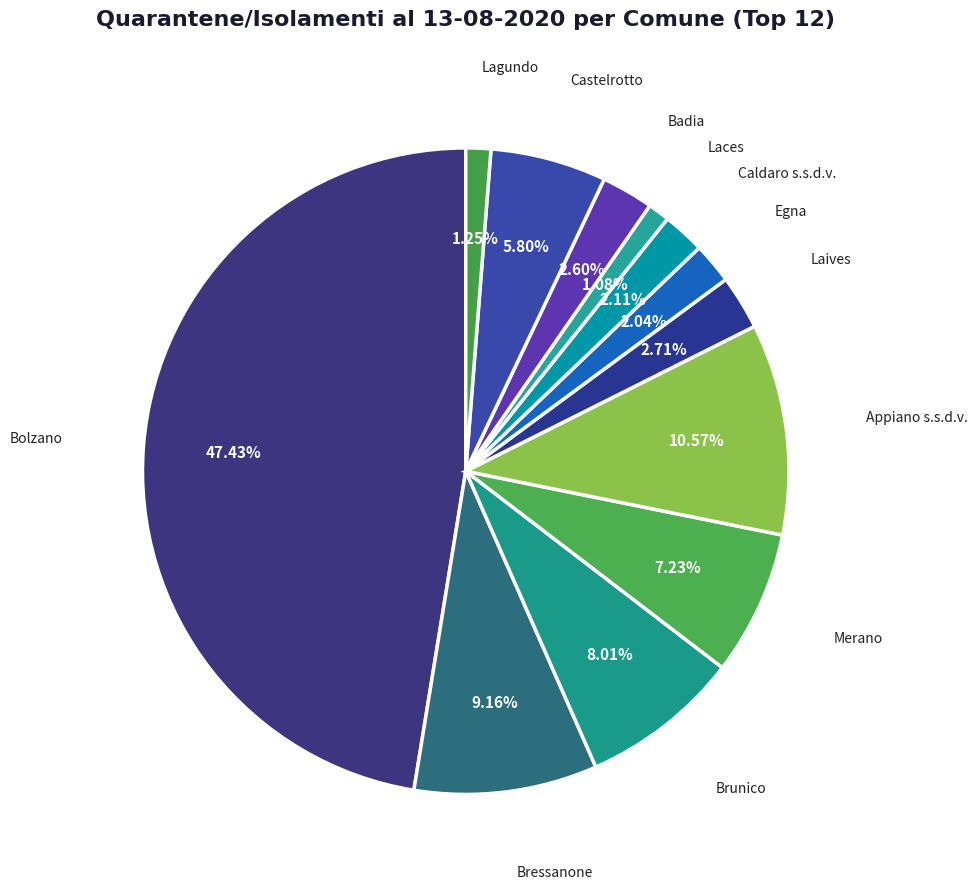

To the nearest percent, what is the difference between the largest and smallest slice percentages?

46%